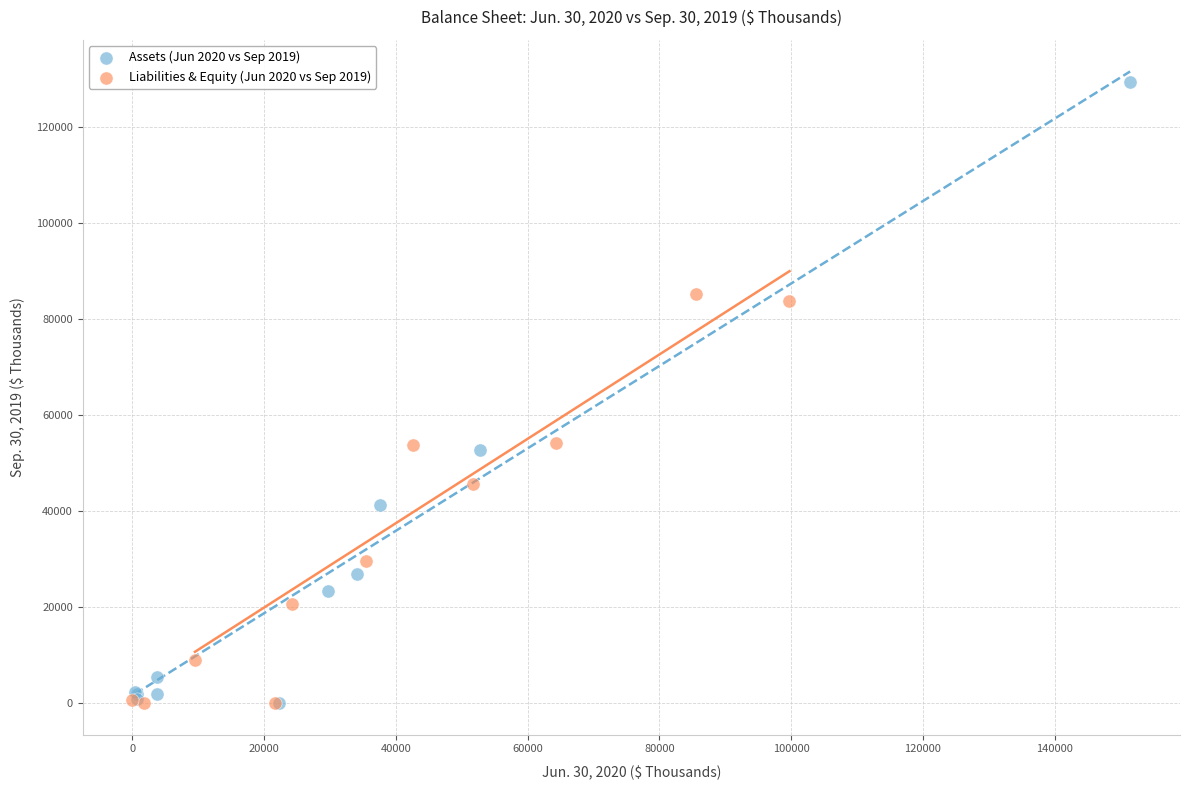

Which series has the largest Y range (max minus min)?

Assets (Jun 2020 vs Sep 2019)